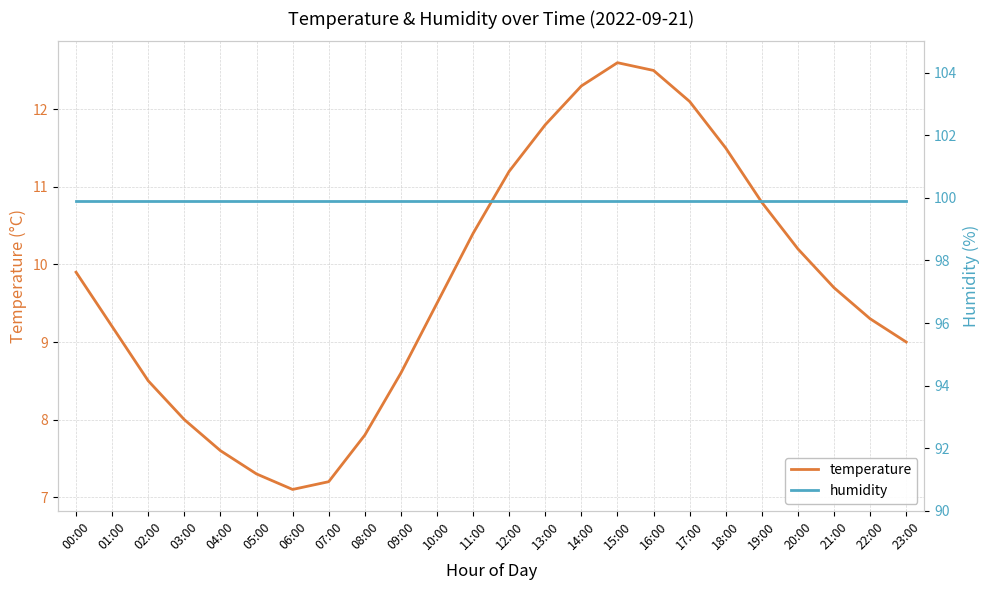

At how many categories does at least one series exceed 59?

24